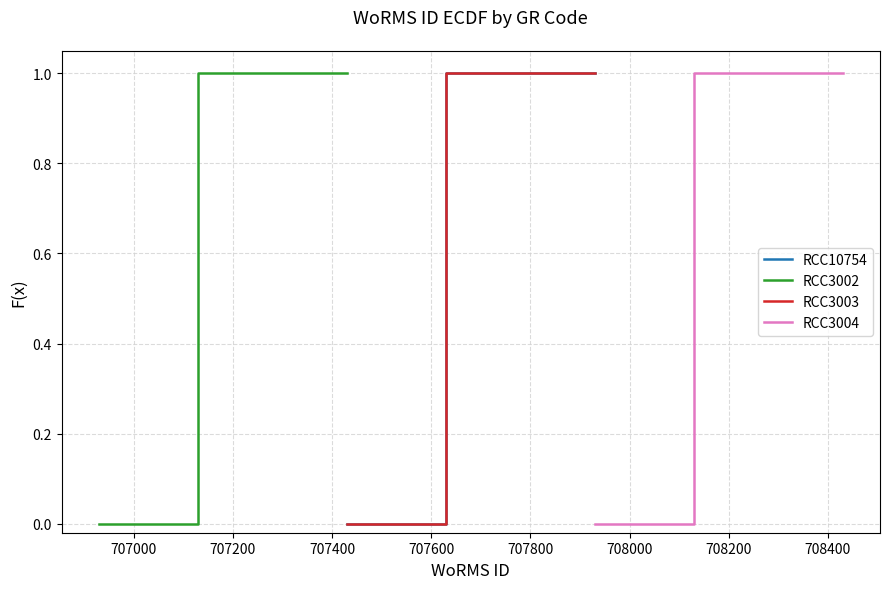

What is the sum of all RCC3002 values?

2